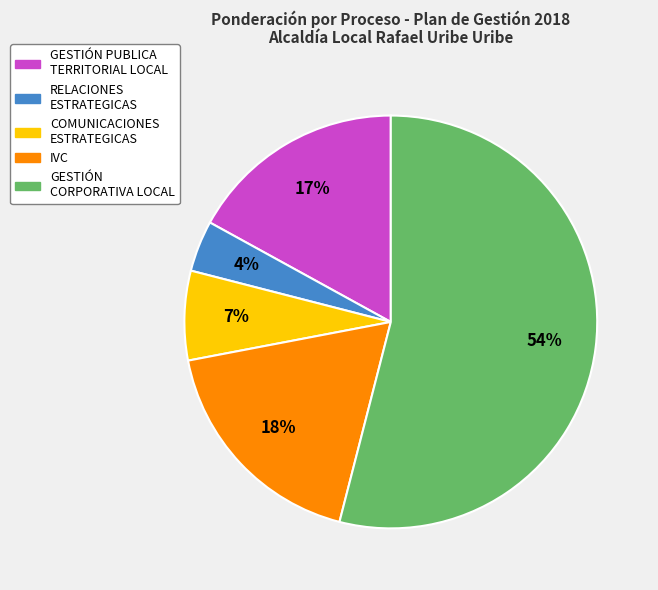

Is there a majority slice in this chart?

Yes